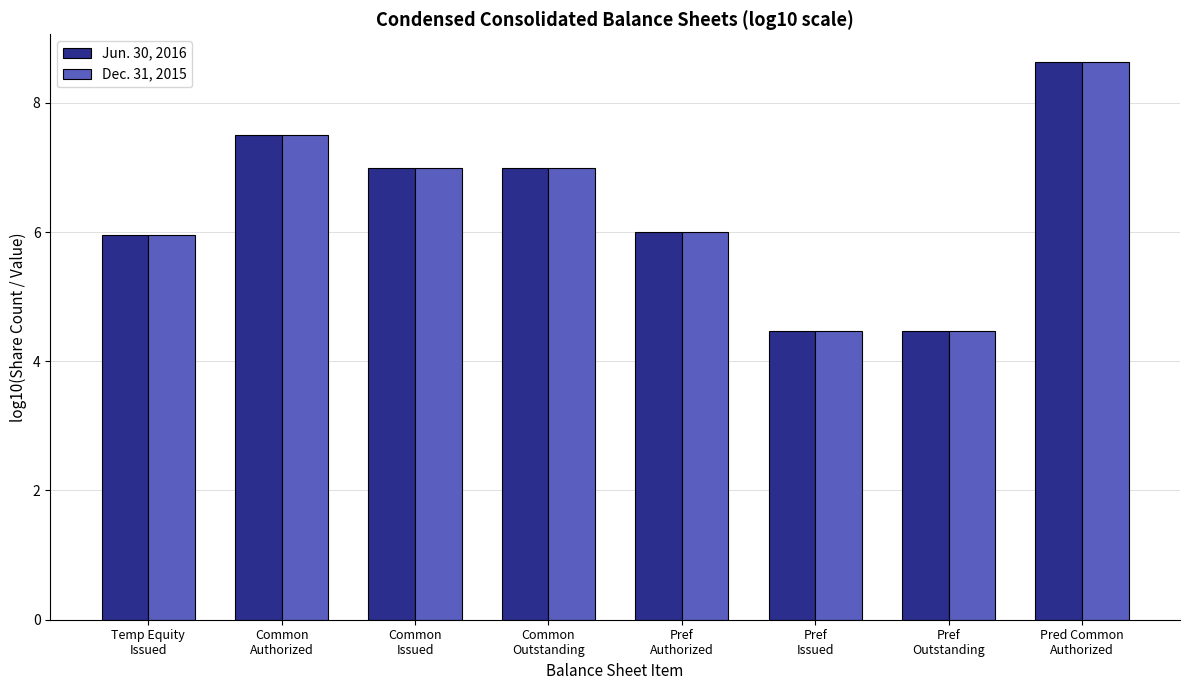

What is the smallest value displayed?

4.5